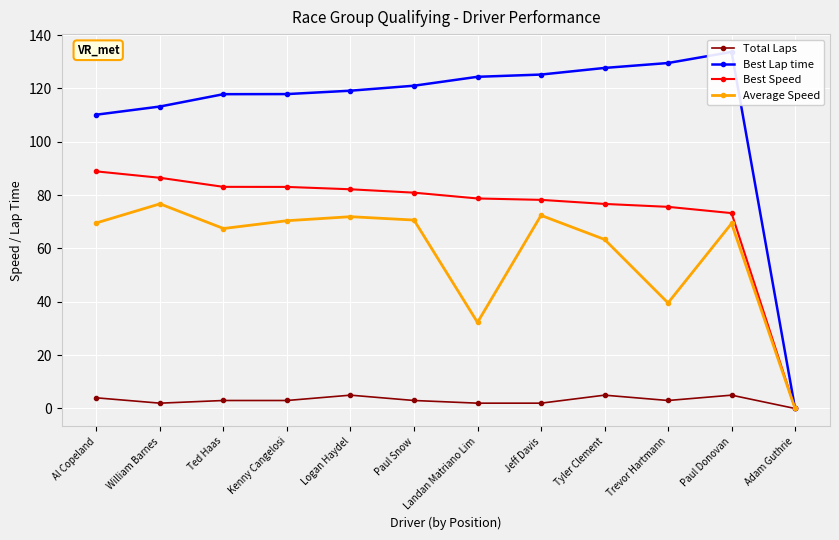

The value of Total Laps at Paul Donovan is 1.1. True or false?

False